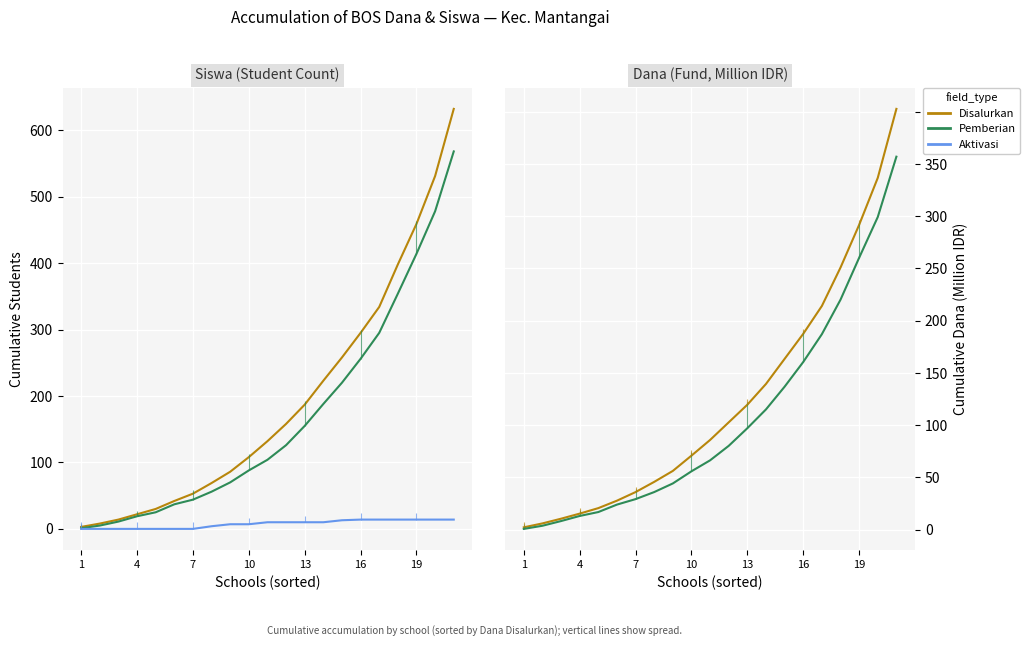

Which series has the largest total across all categories?

Siswa Disalurkan